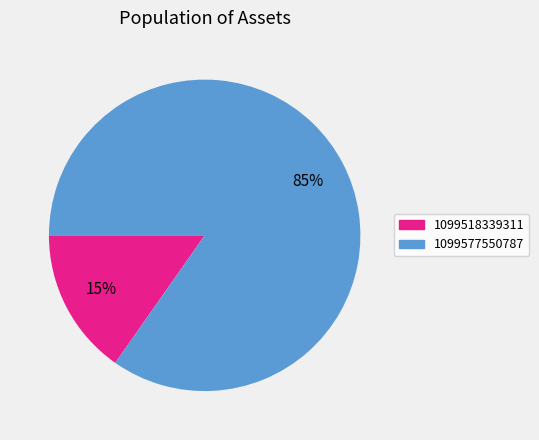

Combined, do 1099518339311 and 1099577550787 account for over 50%?

Yes